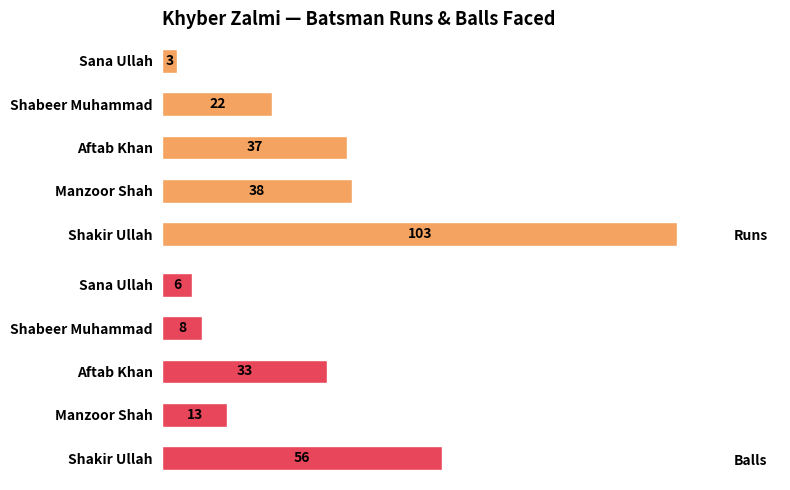

At which label does Runs reach its minimum?

Sana Ullah